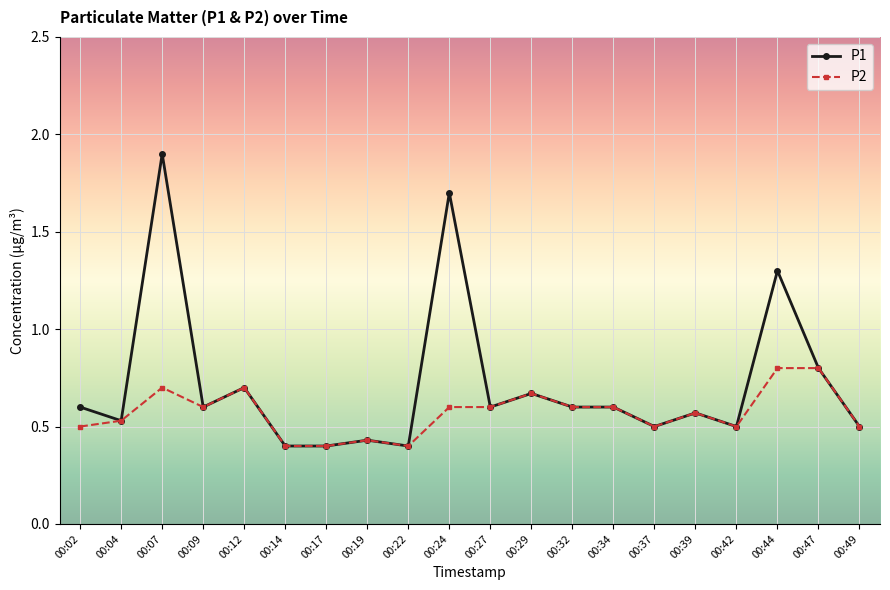

True or false: P1 has more than 2 points higher than both neighbors.

True